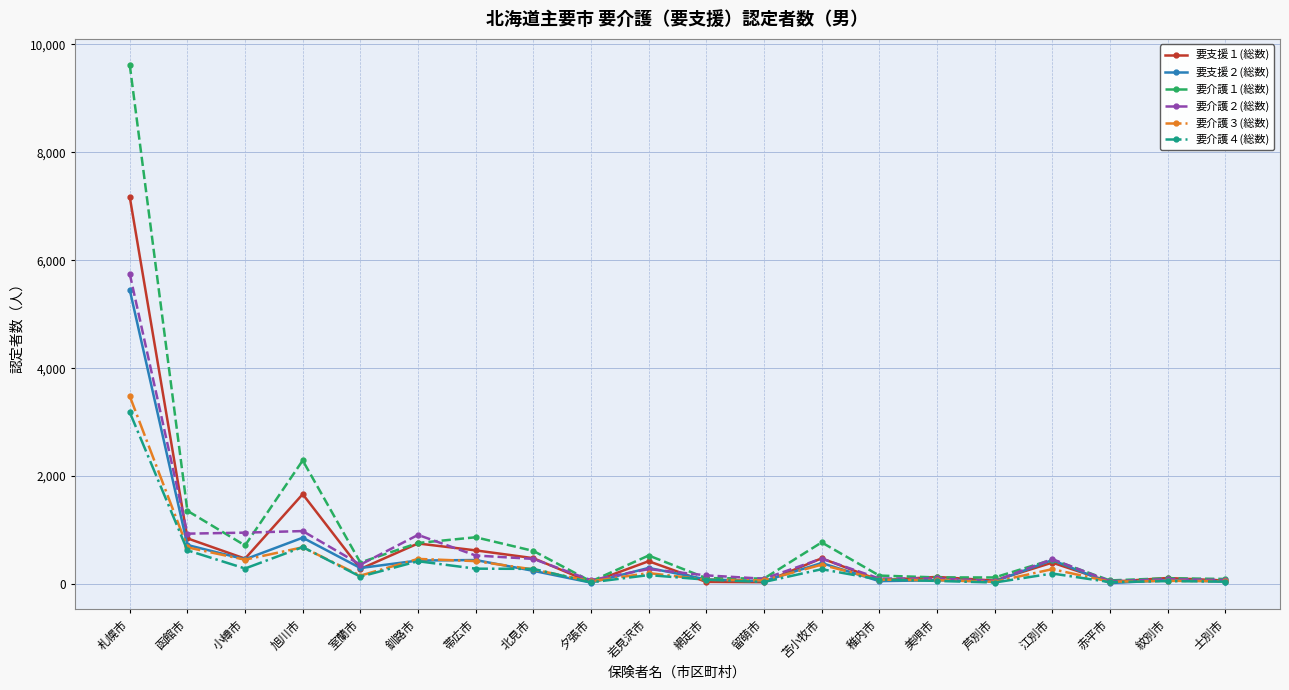

Rank the series by their maximum value, from lowest to highest.

要介護４(総数), 要介護３(総数), 要支援２(総数), 要介護２(総数), 要支援１(総数), 要介護１(総数)